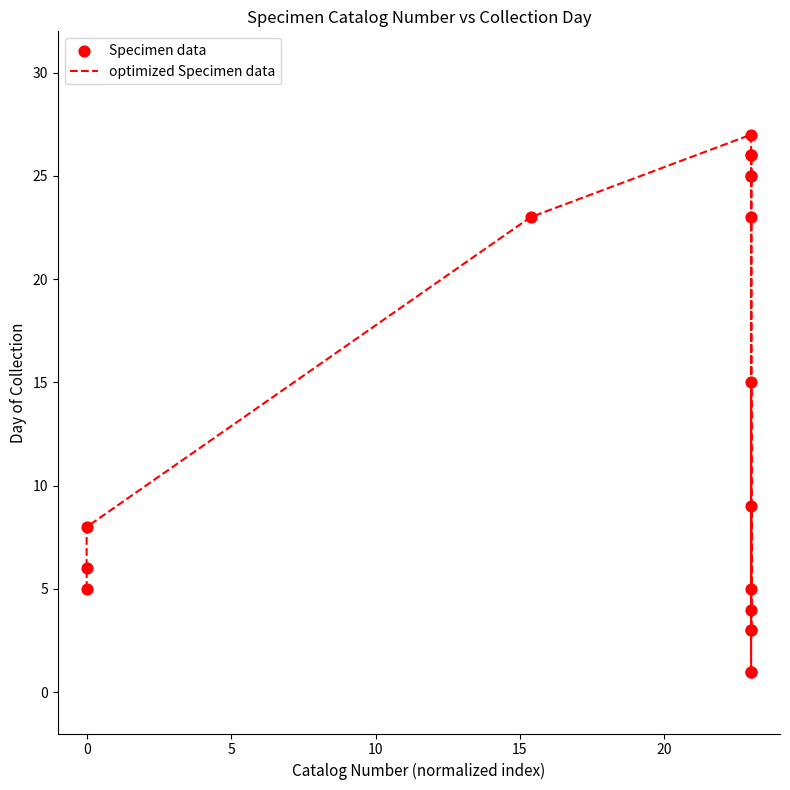

What is the greatest value displayed?

27